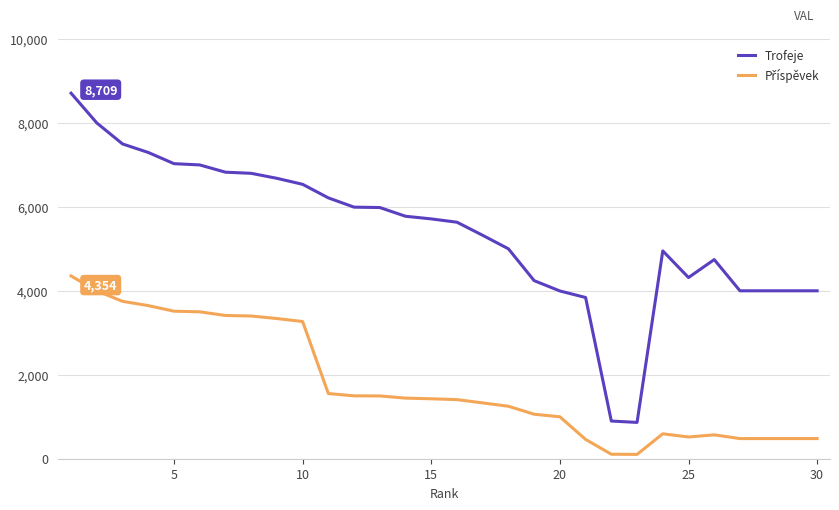

Which series has the largest total across all categories?

Trofeje